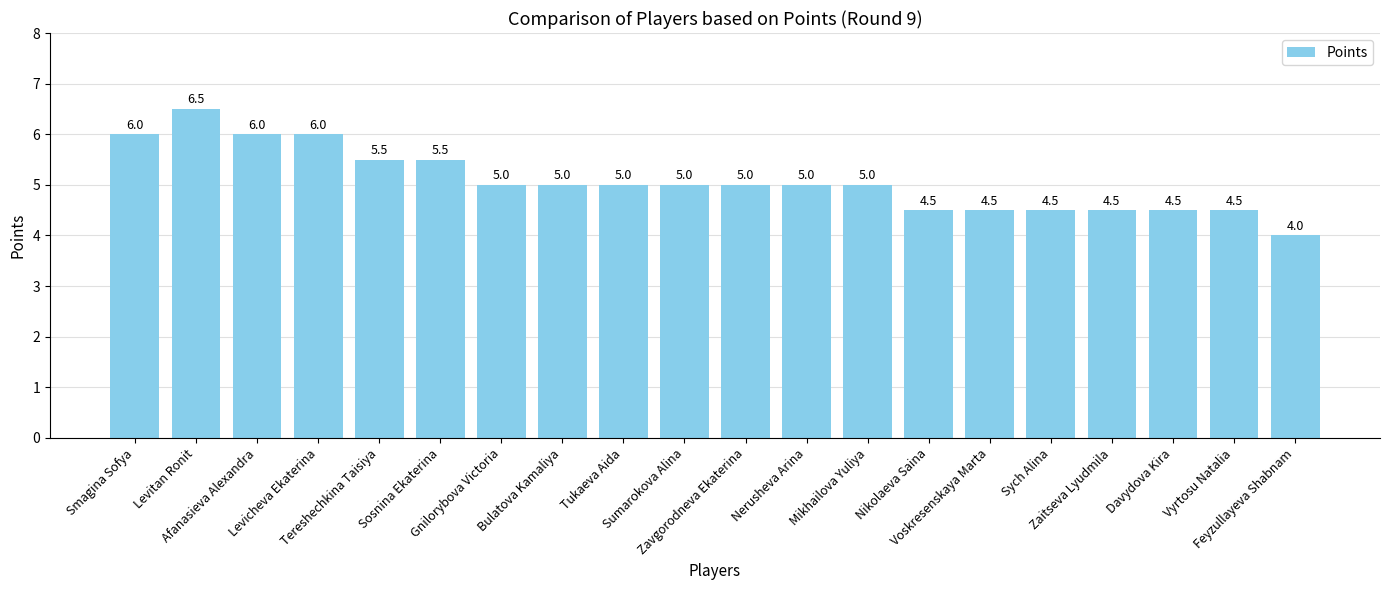

What value does the data have at Zaitseva Lyudmila?

4.5